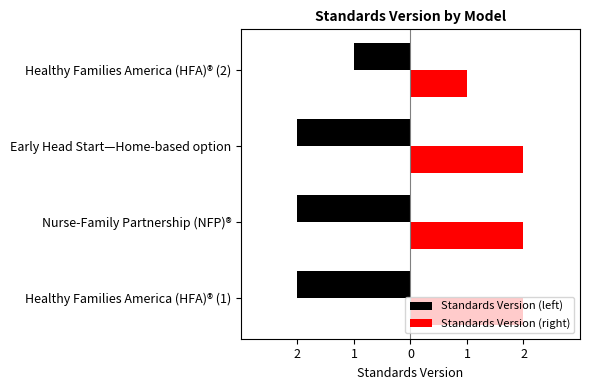

What are all the series names shown in the legend?

Standards Version (left), Standards Version (right)